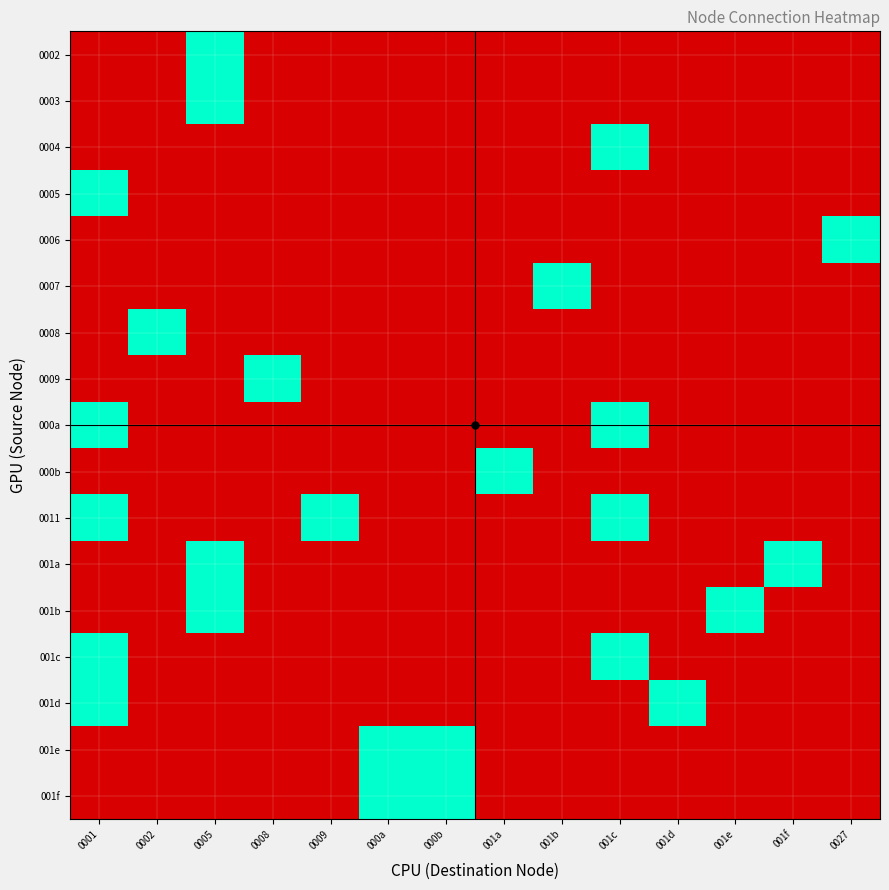

At 001a, list the series in order from largest to smallest.

000b, 0002, 0003, 0004, 0005, 0006, 0007, 0008, 0009, 000a, 0011, 001a, 001b, 001c, 001d, 001e, 001f